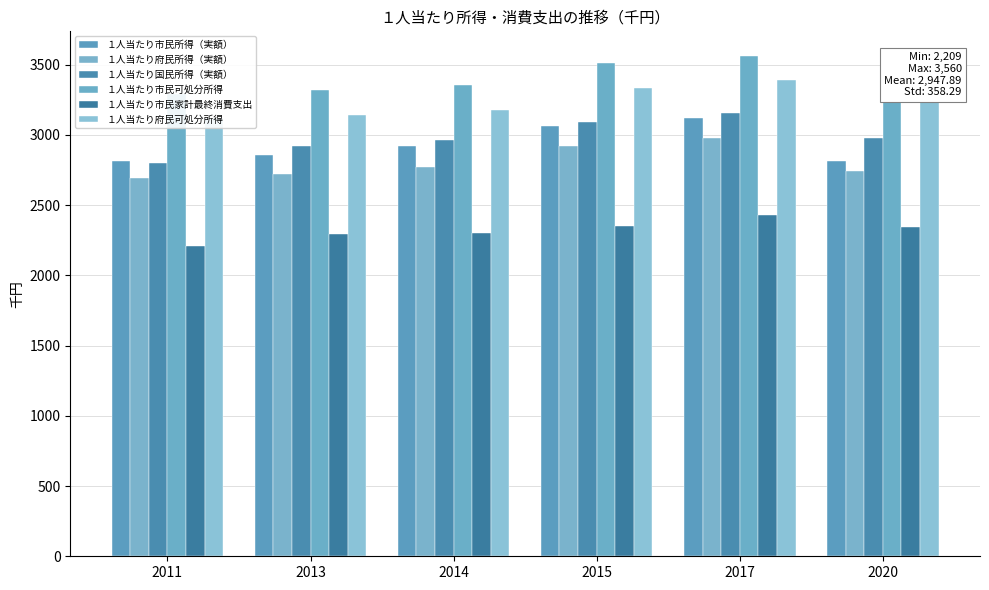

Rank the series at 2011 from lowest to highest value.

１人当たり市民家計最終消費支出, １人当たり府民所得（実額）, １人当たり国民所得（実額）, １人当たり市民所得（実額）, １人当たり府民可処分所得, １人当たり市民可処分所得